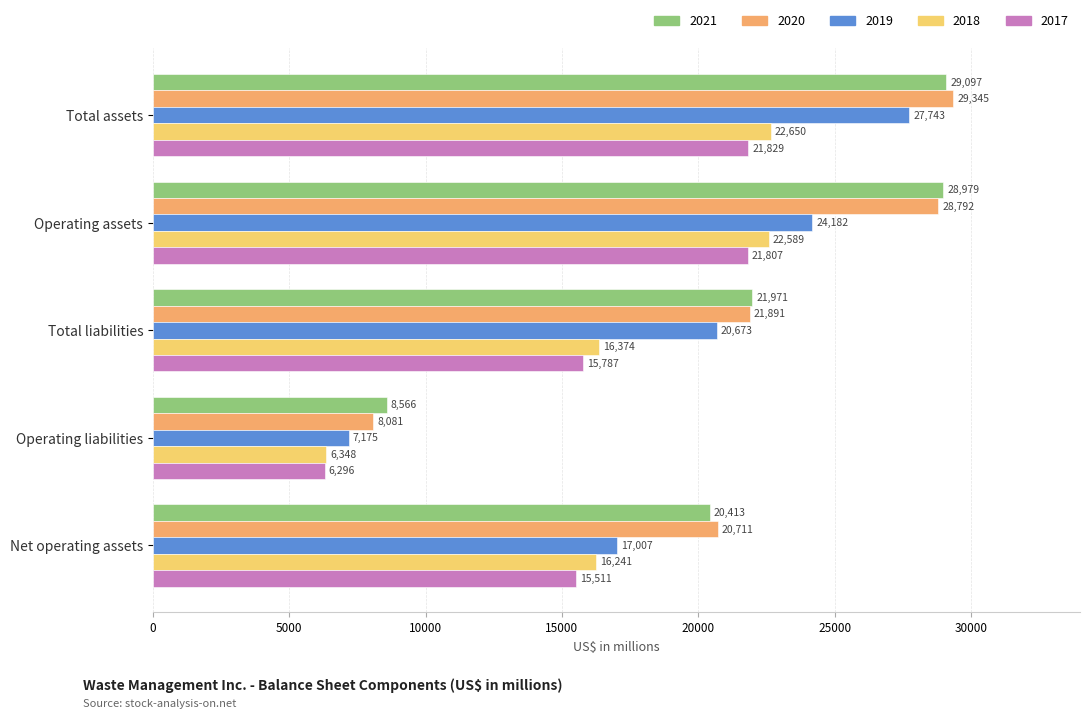

What value does the 2018 series have at Total assets, to the nearest 50?

22650